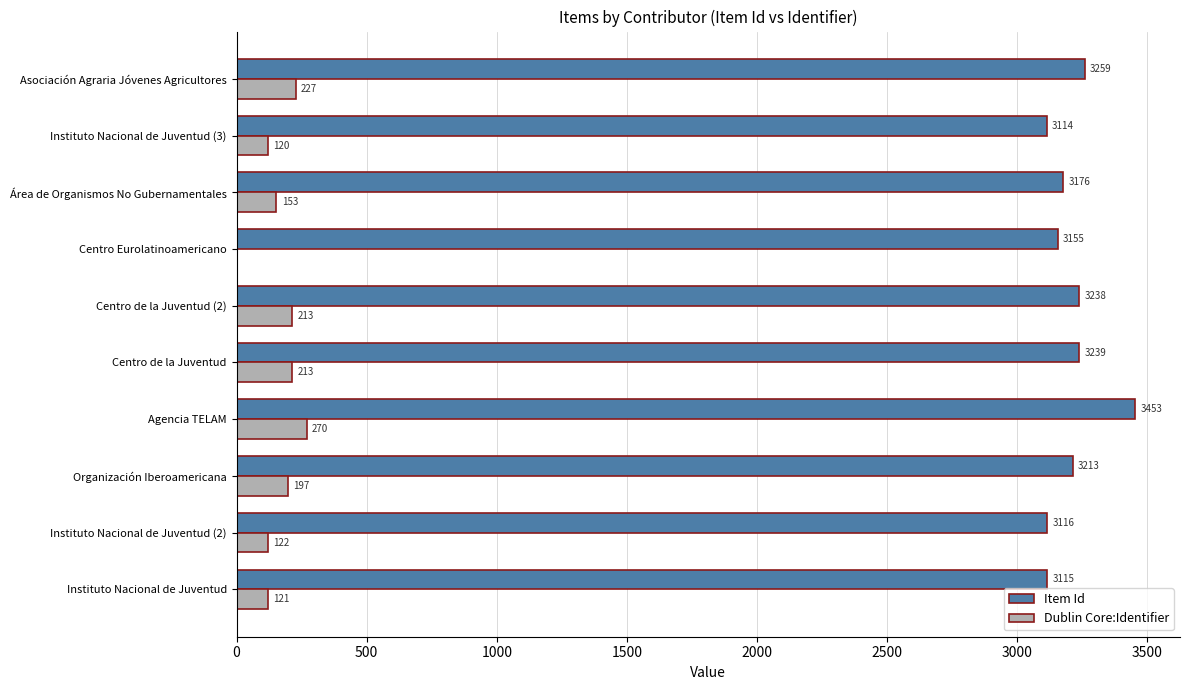

What is the sum of the Item Id values at Centro de la Juventud (2) and Instituto Nacional de Juventud?

6353